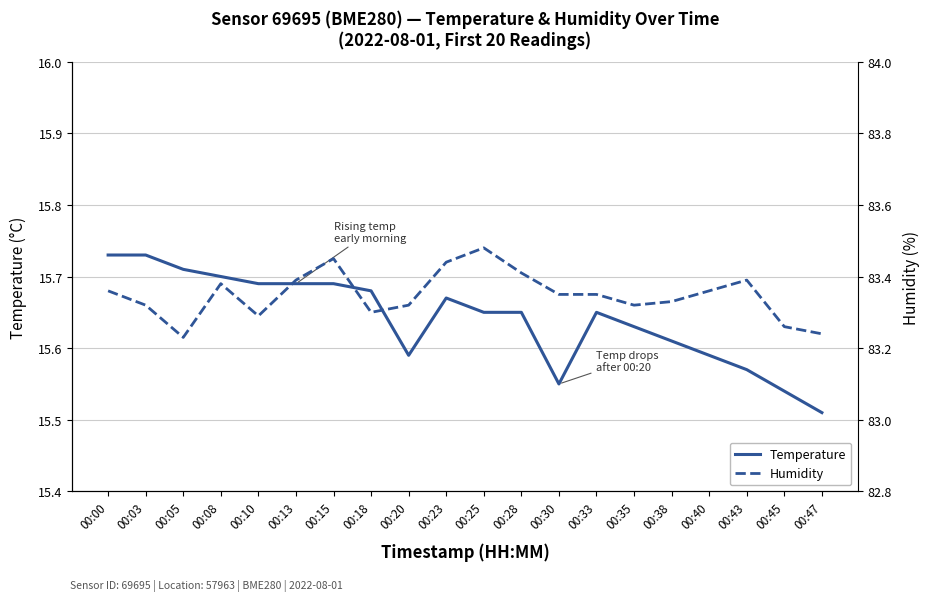

True or false: humidity has a value of 147.7 at 00:45.

False